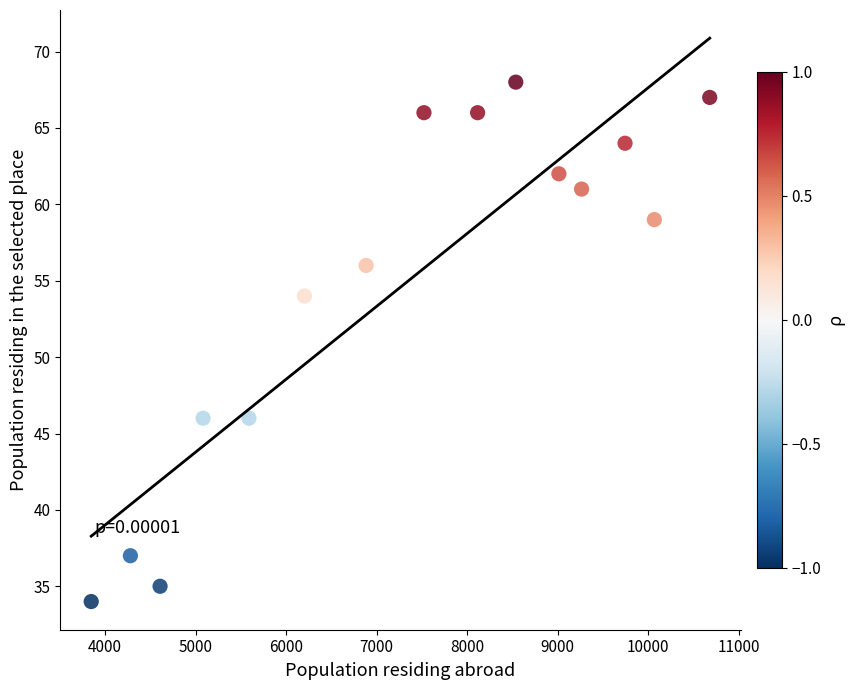

What is the range of Y values (max minus min)?

34